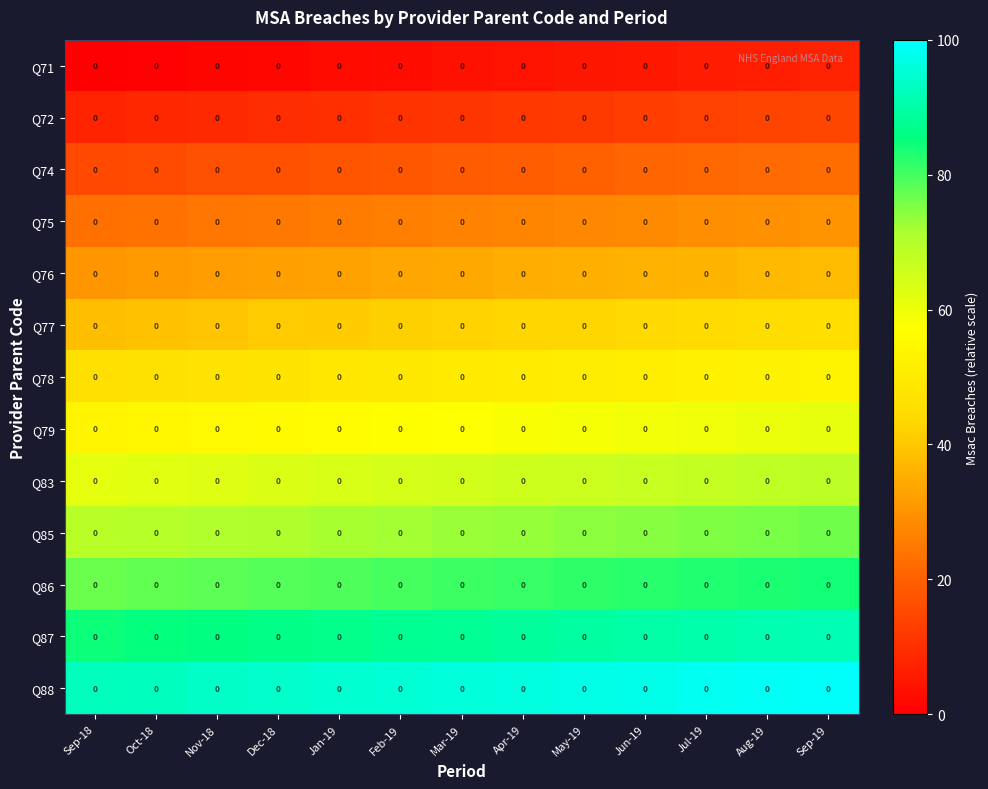

What value does the Q77 series have at Sep-19?

45.6